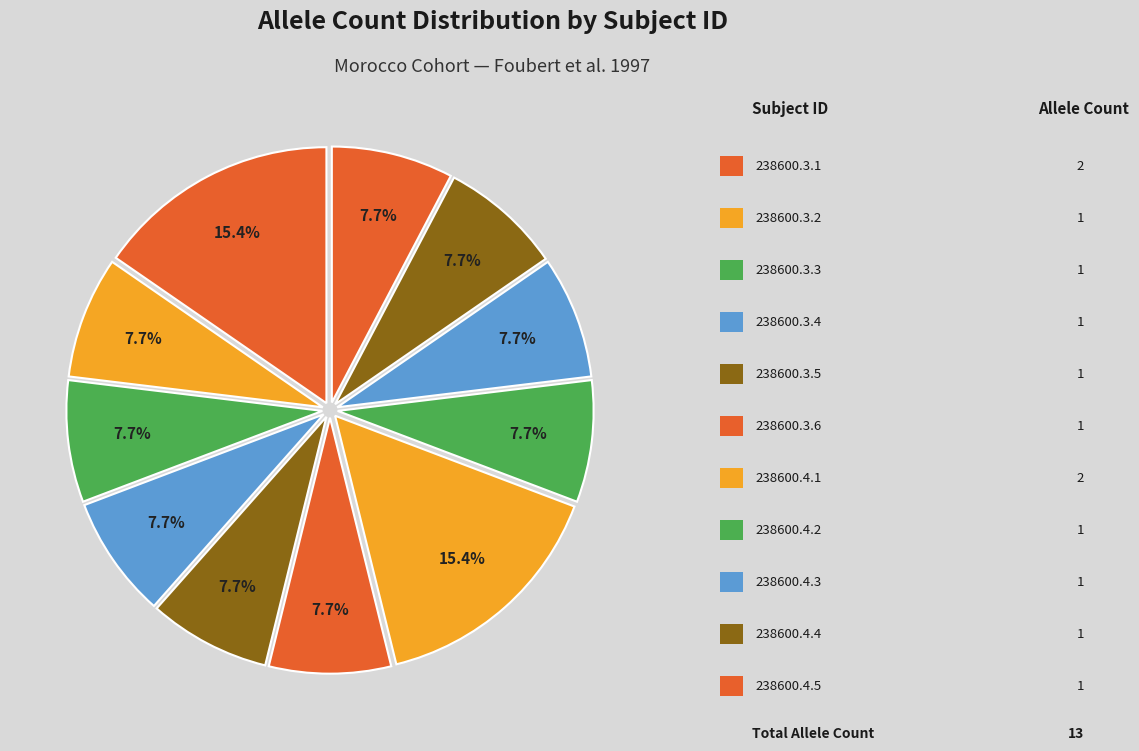

To the nearest percent, what is the average slice percentage?

9%